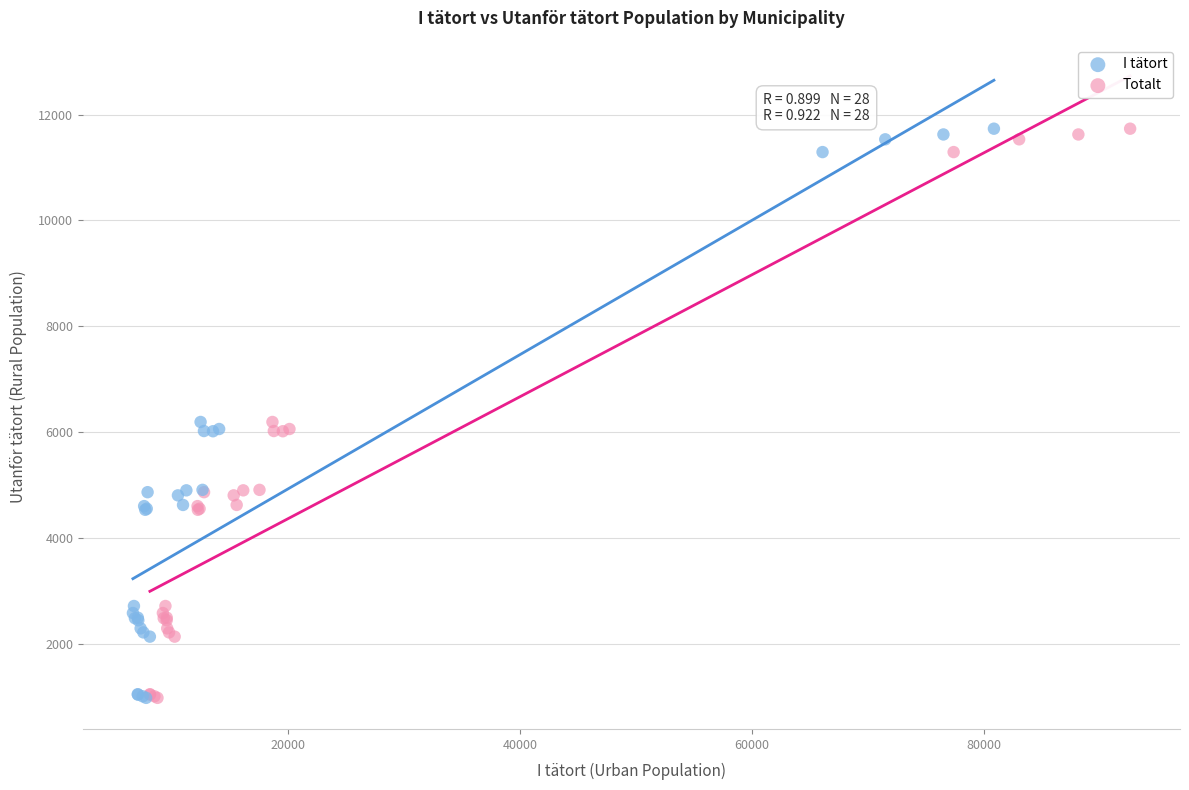

What are all the series names shown in the legend?

I tätort, Totalt